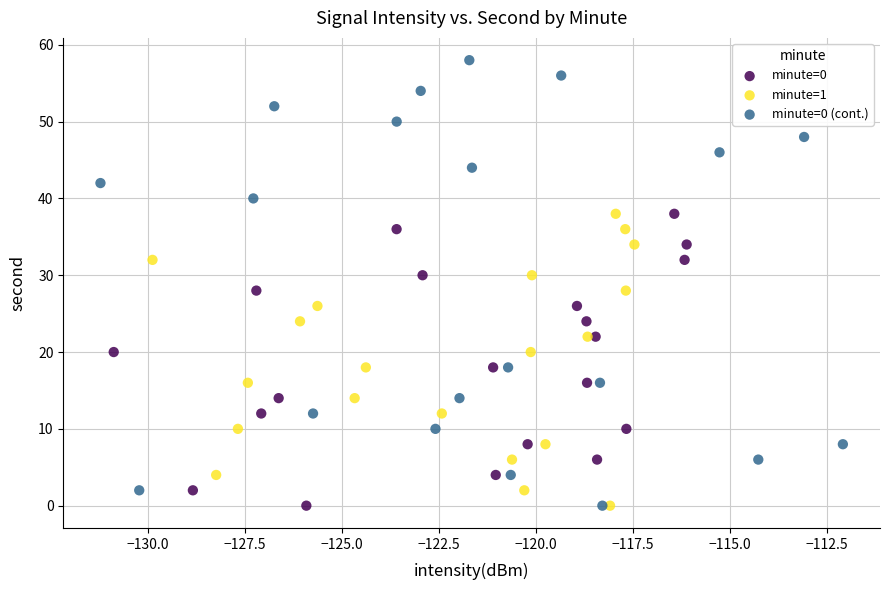

Which series has the widest spread of Y values?

minute=0 (cont.)